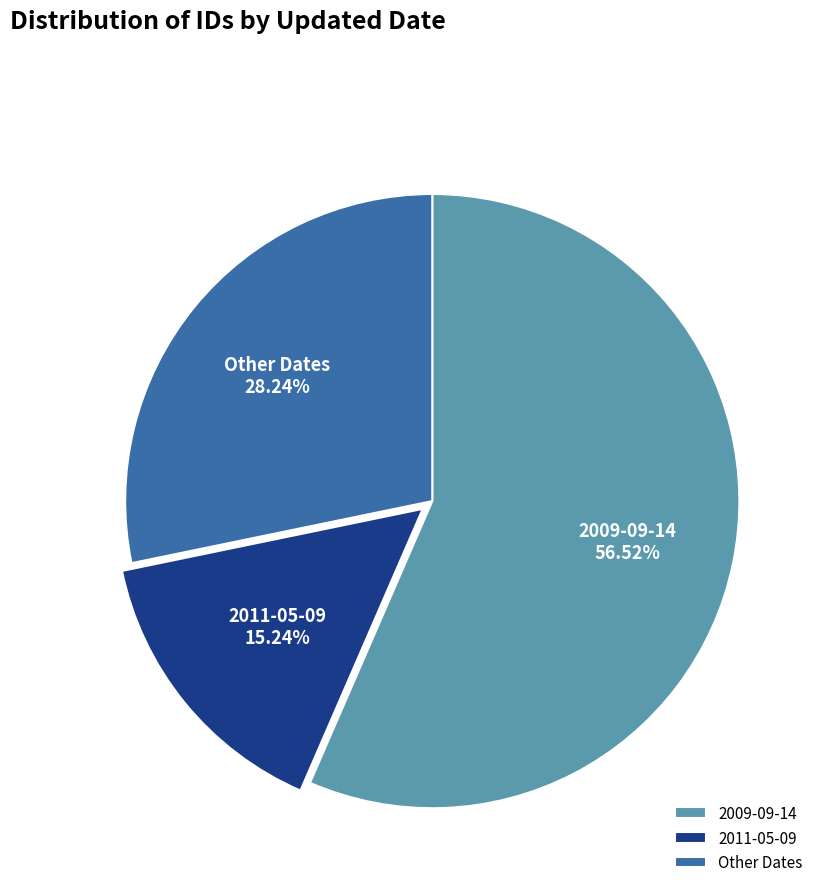

Combined, do 2009-09-14 and 2011-05-09 account for over 50%?

Yes